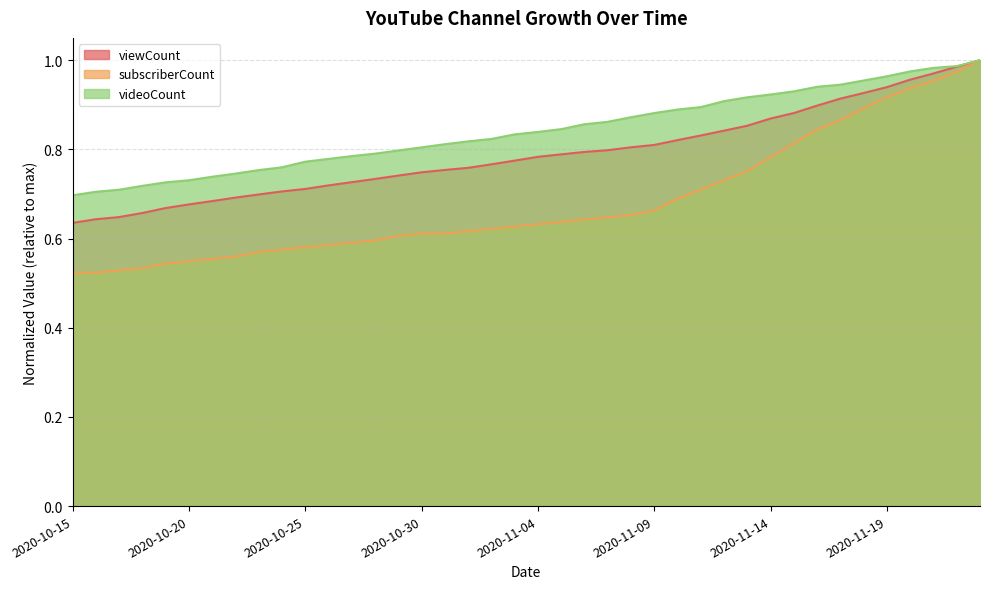

Reading left to right, list all the values displayed in this chart.

viewCount: 0.6	0.6	0.6	0.7	0.7	0.7	0.7	0.7	0.7	0.7	0.7	0.7	0.7	0.7	0.7	0.7	0.8	0.8	0.8	0.8	0.8	0.8	0.8	0.8	0.8	0.8	0.8	0.8	0.8	0.9	0.9	0.9	0.9	0.9	0.9	0.9	1.0	1.0	1.0	1.0
subscriberCount: 0.5	0.5	0.5	0.5	0.5	0.5	0.6	0.6	0.6	0.6	0.6	0.6	0.6	0.6	0.6	0.6	0.6	0.6	0.6	0.6	0.6	0.6	0.6	0.6	0.7	0.7	0.7	0.7	0.7	0.8	0.8	0.8	0.8	0.9	0.9	0.9	0.9	1.0	1.0	1.0
videoCount: 0.7	0.7	0.7	0.7	0.7	0.7	0.7	0.7	0.8	0.8	0.8	0.8	0.8	0.8	0.8	0.8	0.8	0.8	0.8	0.8	0.8	0.8	0.9	0.9	0.9	0.9	0.9	0.9	0.9	0.9	0.9	0.9	0.9	0.9	1.0	1.0	1.0	1.0	1.0	1.0